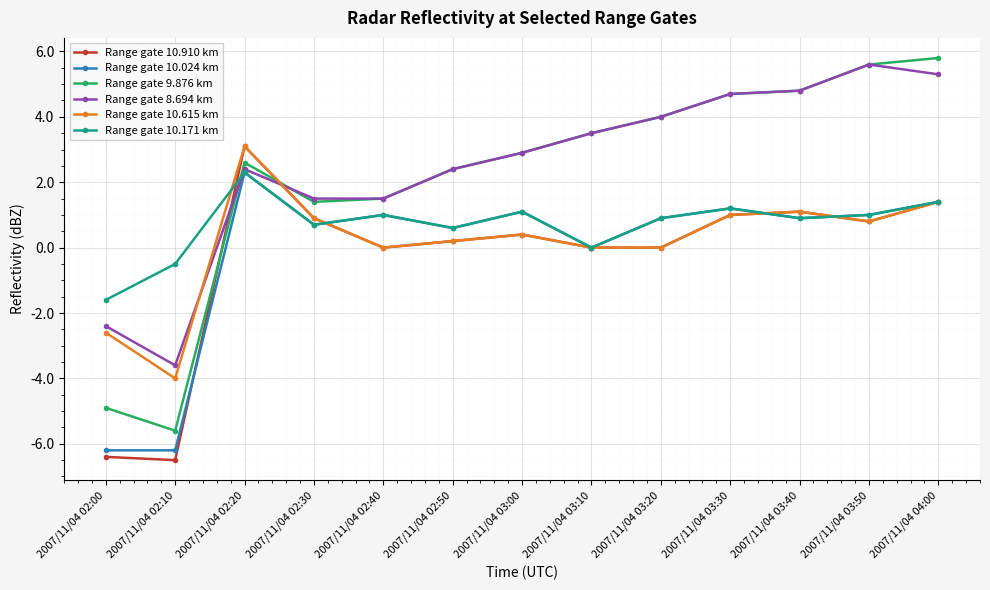

What is the difference between the second highest and minimum values in the Range gate 8.694 km series?

8.9